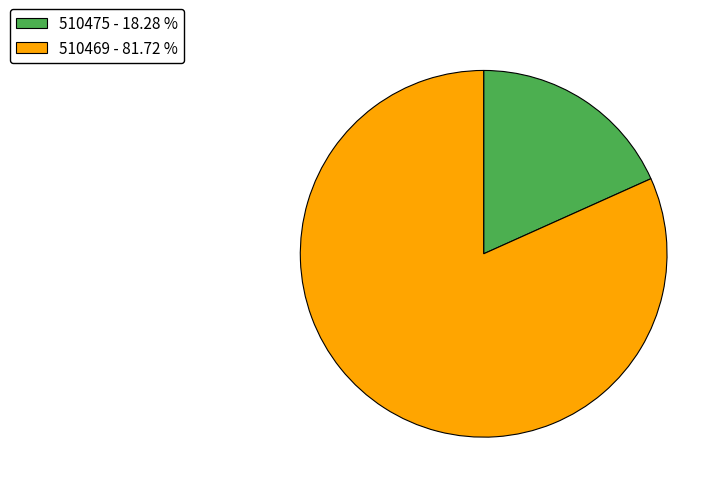

Between 510475 - 18.28 % and 510469 - 81.72 %, which is larger?

510469 - 81.72 %